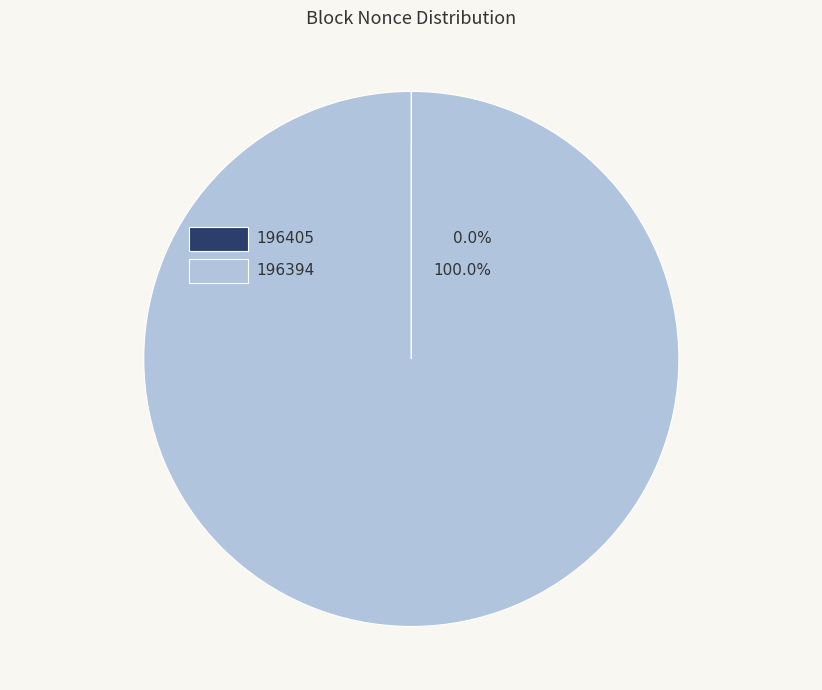

How many segments does this pie chart have?

2